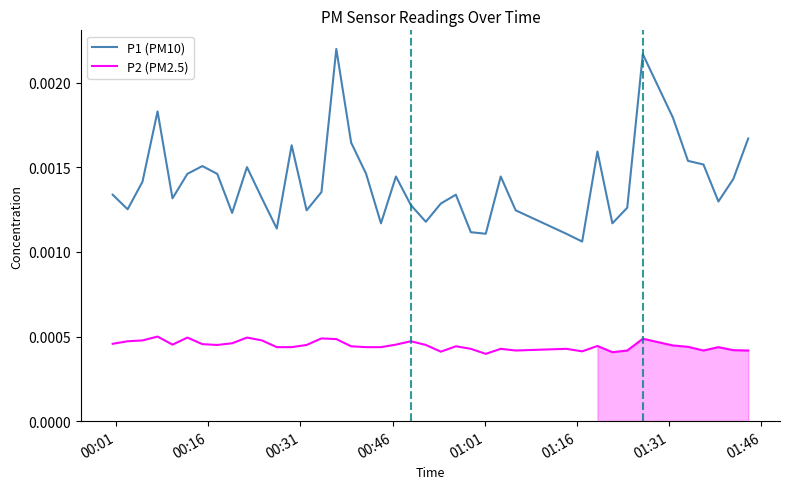

List the series in order of their overall mean, lowest first.

P2 (PM2.5), P1 (PM10)